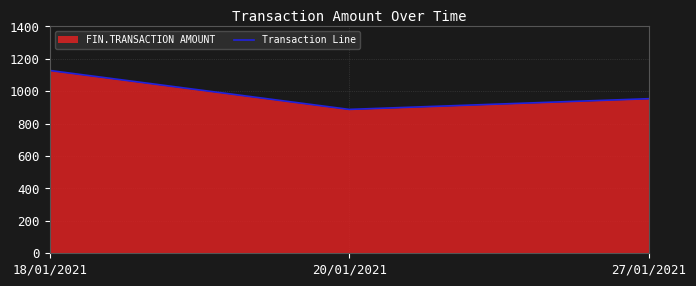

Which has a higher value, 27/01/2021 or 20/01/2021?

27/01/2021